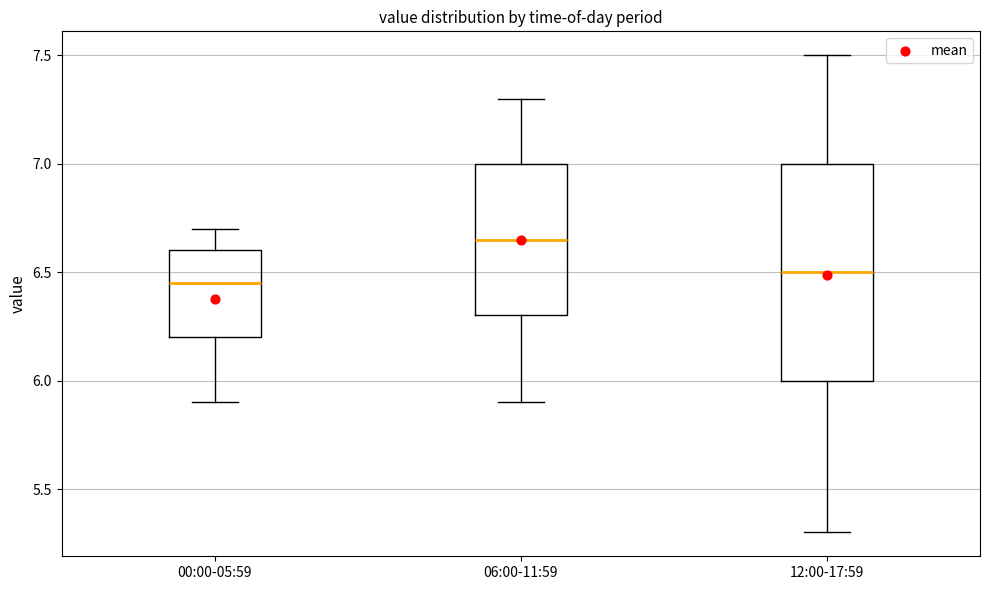

Where is the lower edge of the box for 12:00-17:59 on the y-axis? The values are not printed on the chart, so give them approximately, as read against the axis.

6.00